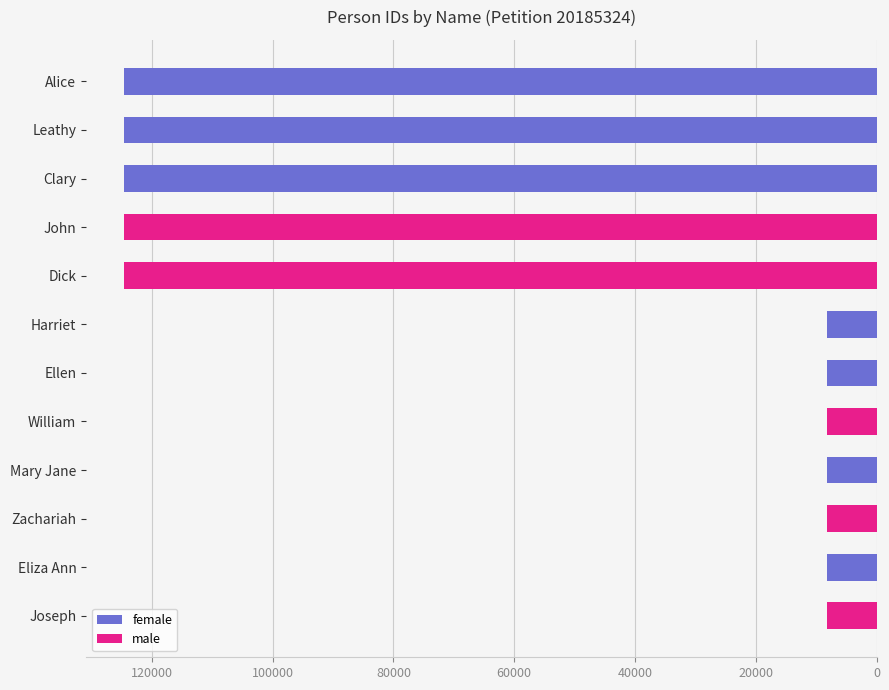

Count the number of data series in this chart.

2